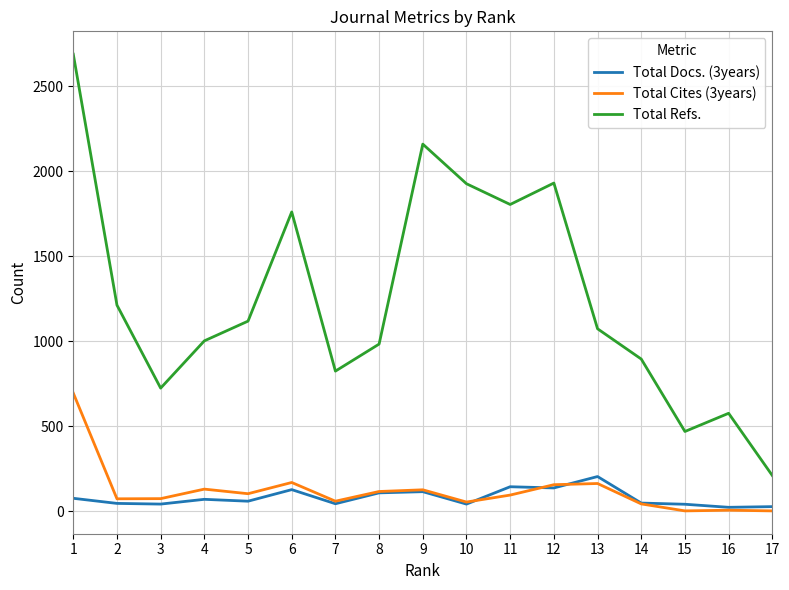

What is the difference between the maximum and second lowest values in the Total Docs. (3years) series?

177